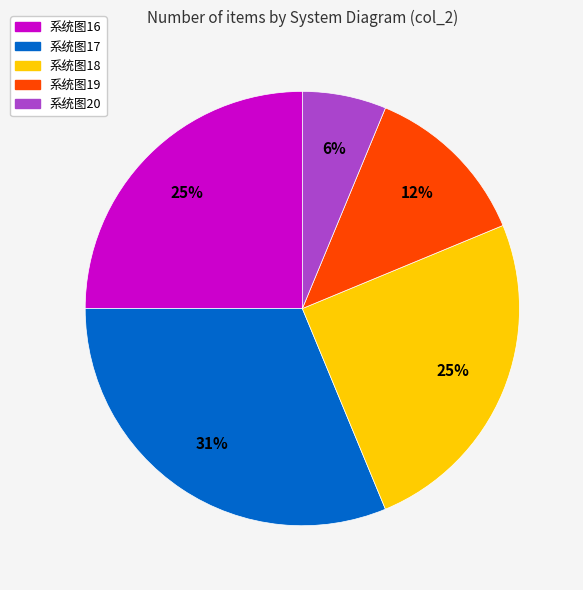

How many segments does this pie chart have?

5